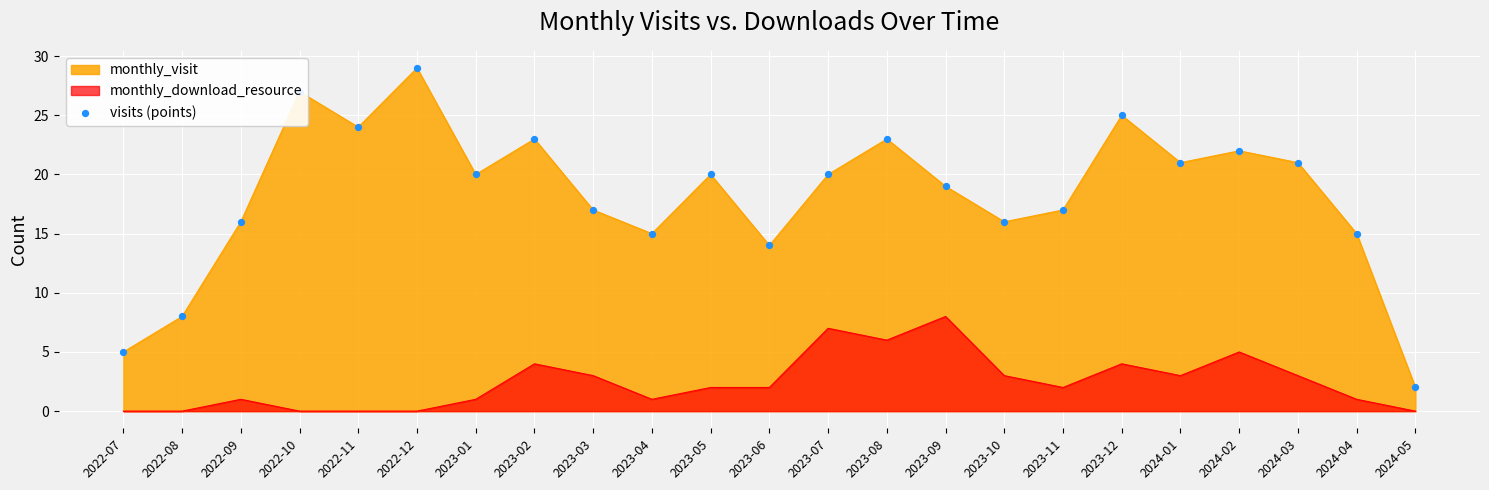

Between 2024-01 and 2023-07, which is larger?

2024-01